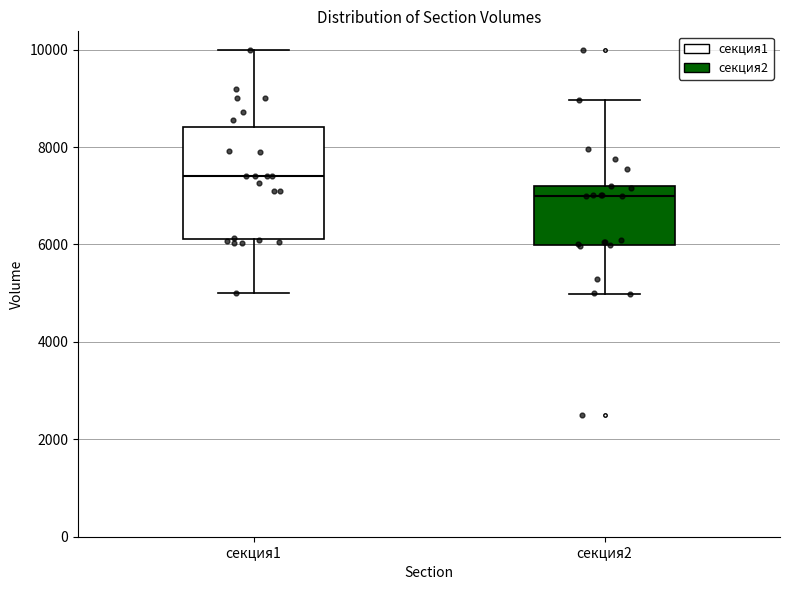

Where is the upper edge of the box for секция2 on the y-axis? The values are not printed on the chart, so give them approximately, as read against the axis.

7200